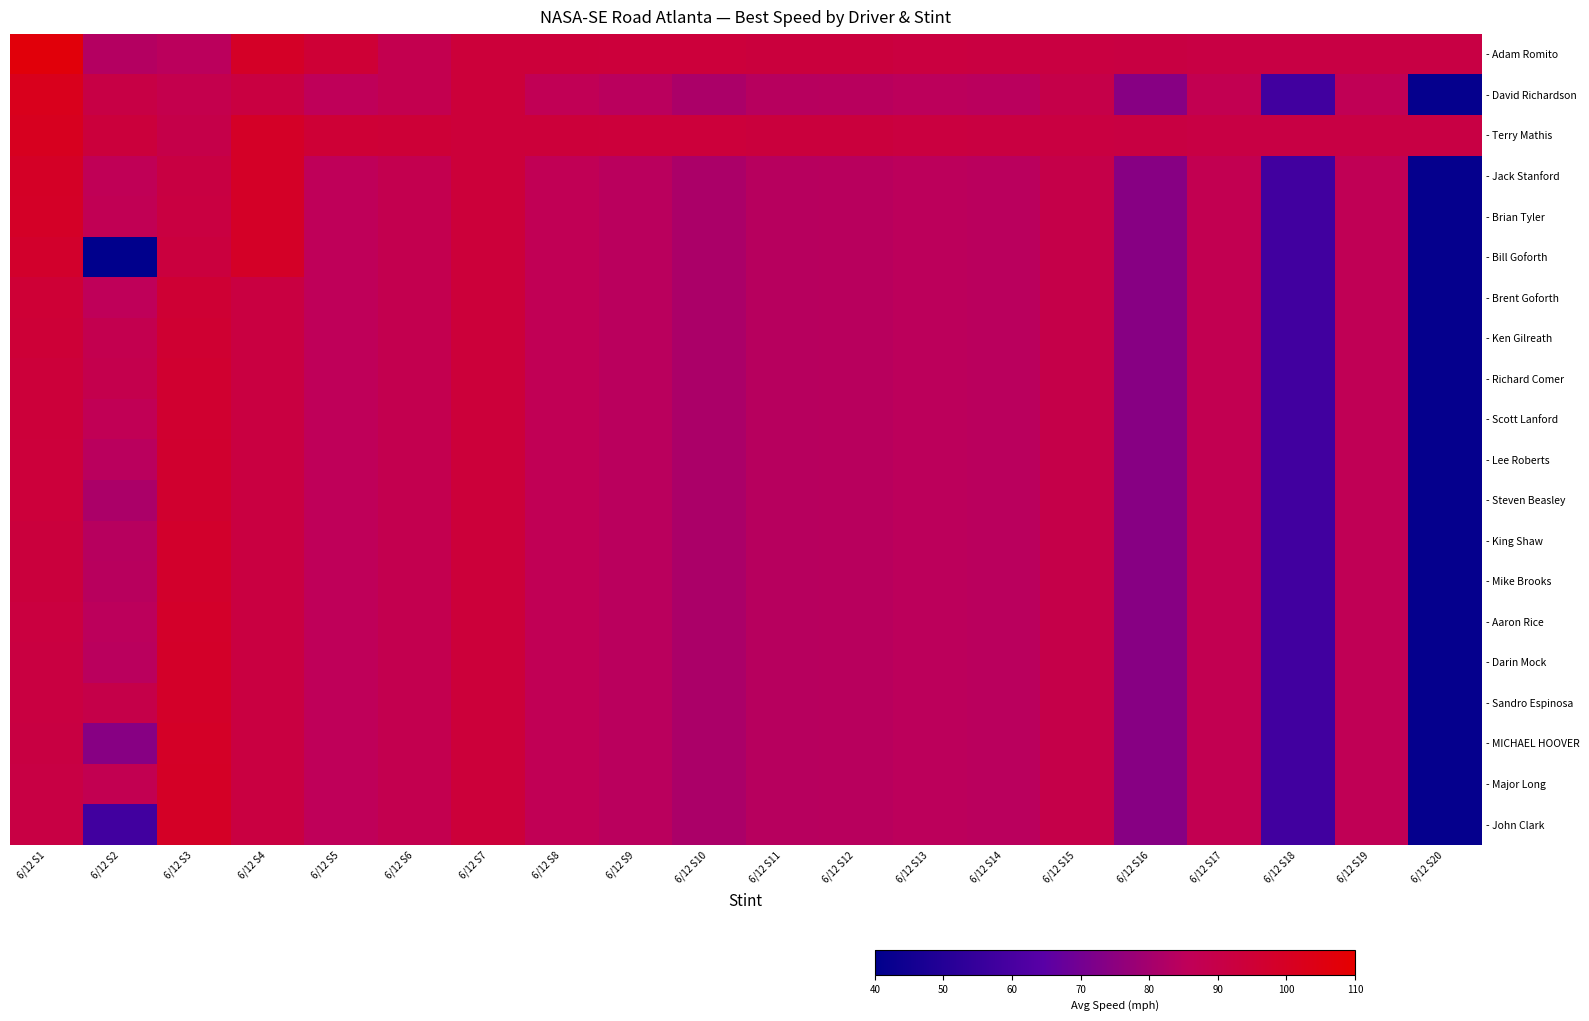

List the labels in order of - MICHAEL HOOVER value, smallest first.

6/12 S20, 6/12 S18, 6/12 S2, 6/12 S16, 6/12 S10, 6/12 S11, 6/12 S12, 6/12 S9, 6/12 S14, 6/12 S13, 6/12 S5, 6/12 S19, 6/12 S8, 6/12 S17, 6/12 S6, 6/12 S15, 6/12 S1, 6/12 S4, 6/12 S7, 6/12 S3